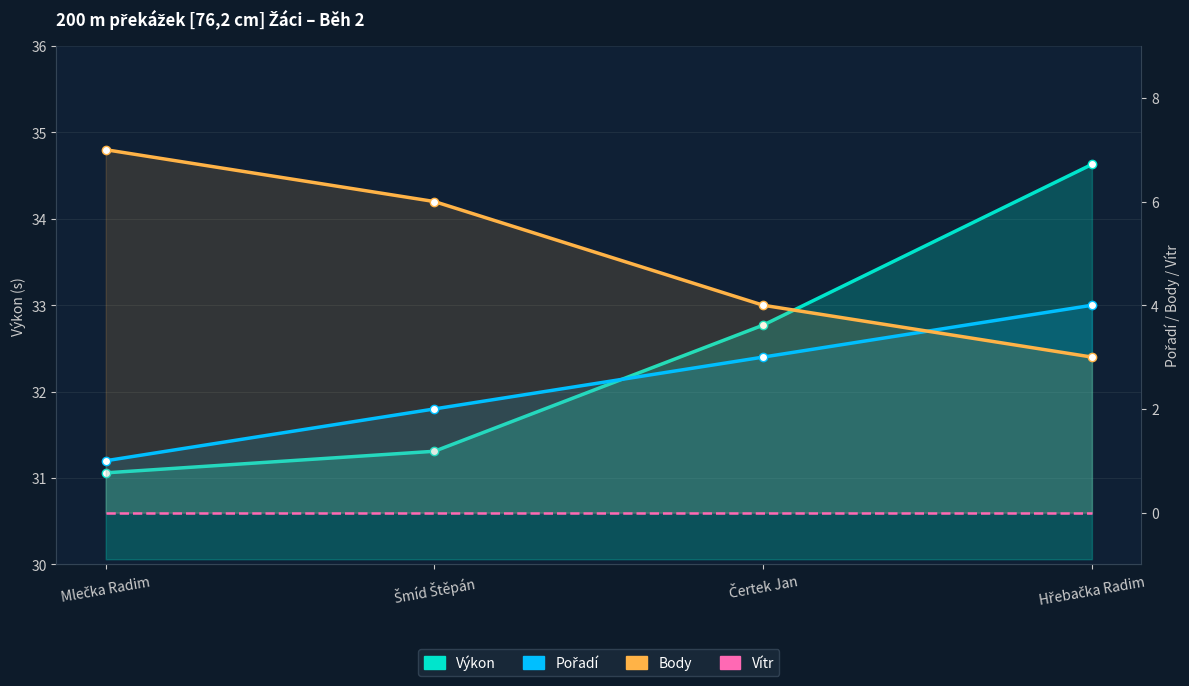

True or false: Vítr and Výkon intersect in this chart.

False